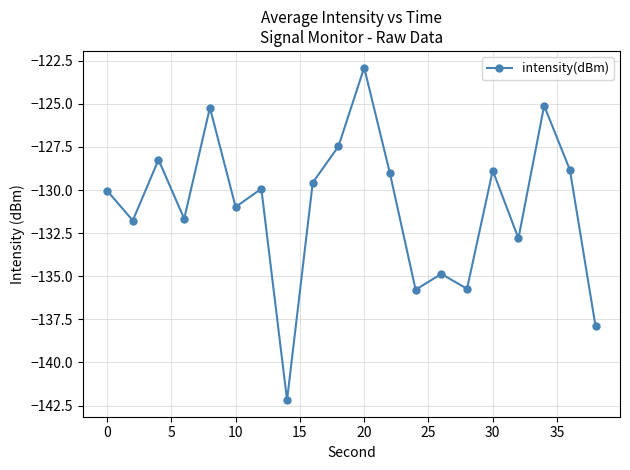

What is the minimum value shown in the chart?

-142.2